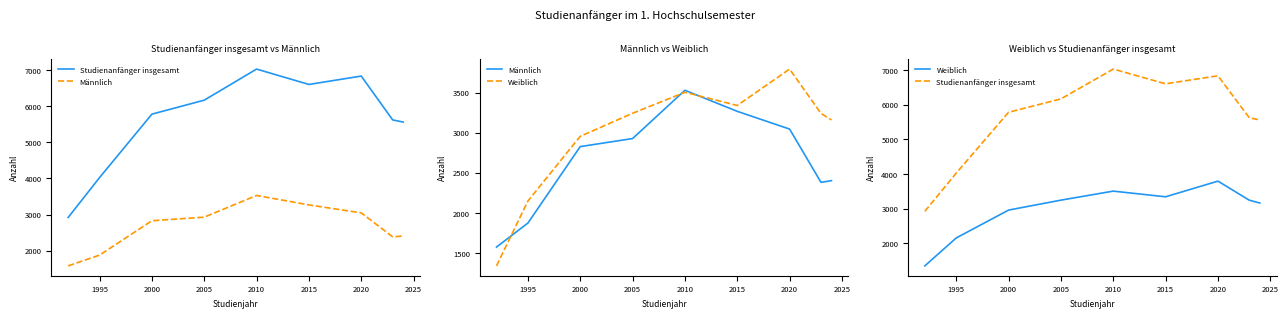

What is the sum of the Weiblich values at 1995 and 2000?

5104